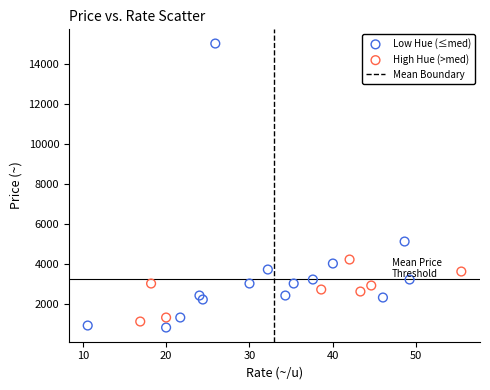

Which series has the widest spread of Y values?

Low Hue (≤med)